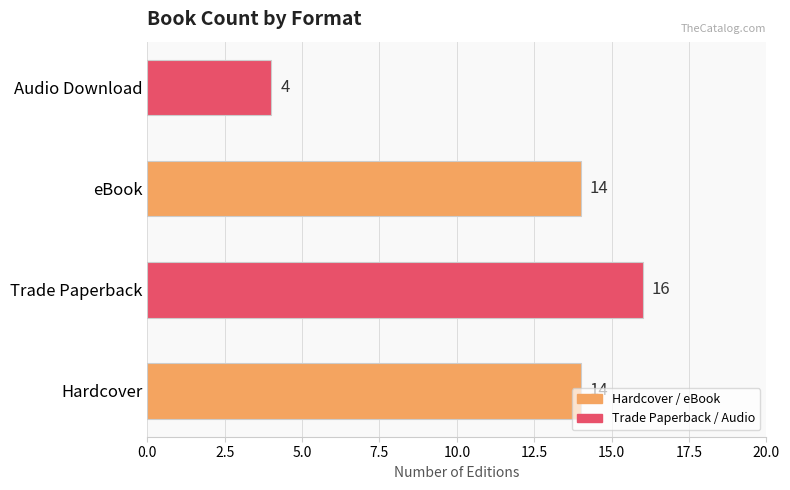

What is the average value?

12